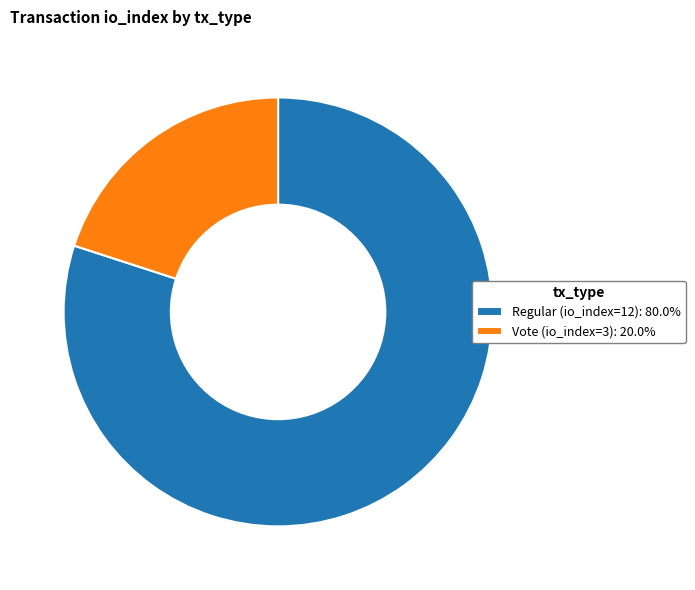

Is it true that Vote (io_index=3) is 33% of the pie?

False